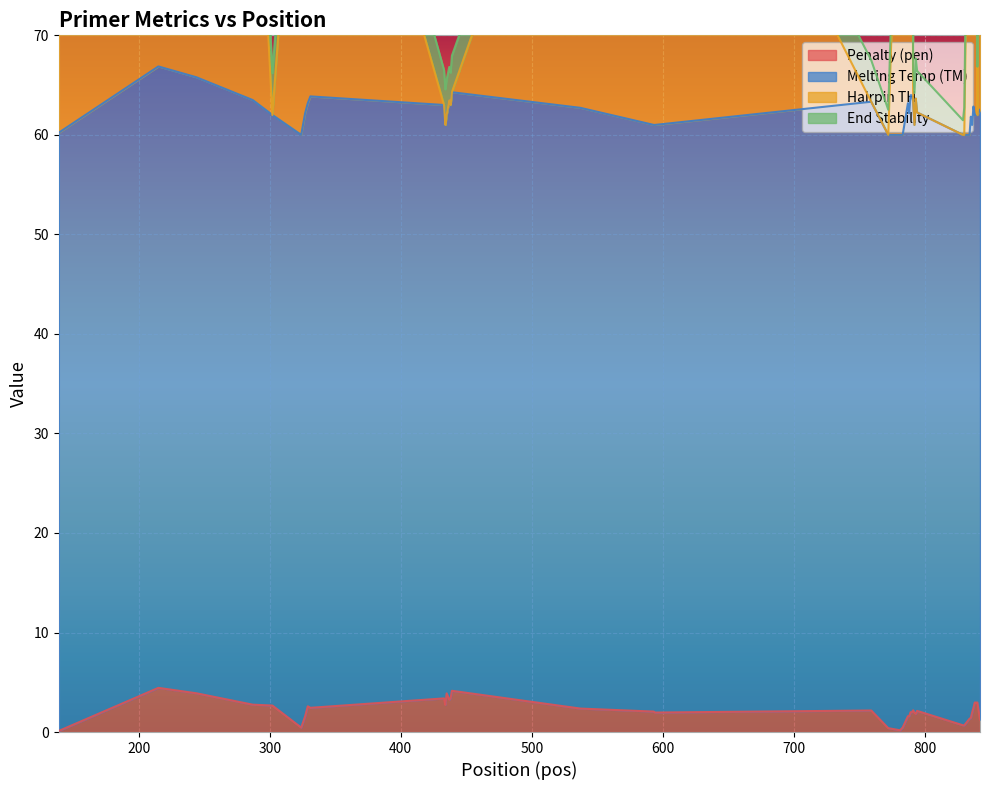

What is the sum of all PRIMER_LEFT_0_HAIRPIN_TH values?

3437.2